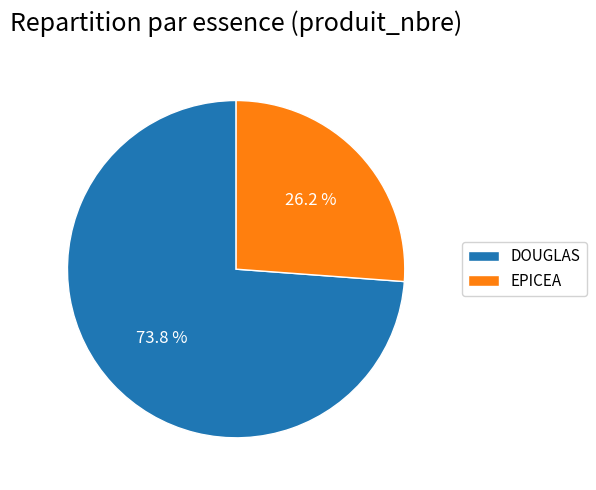

Is the sum of EPICEA and DOUGLAS greater than half?

Yes